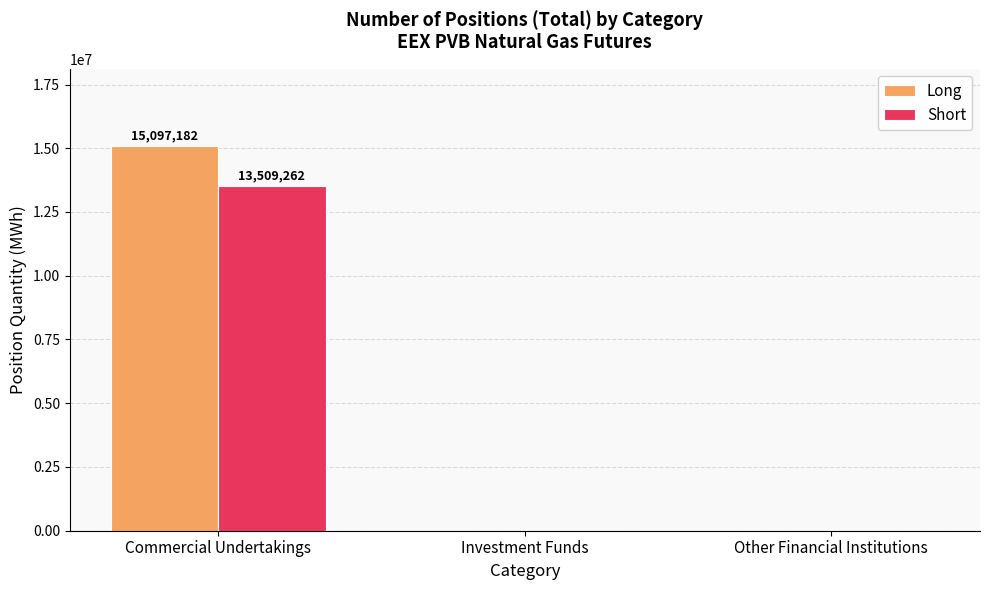

How many Short values are between 0 and 13509262?

3